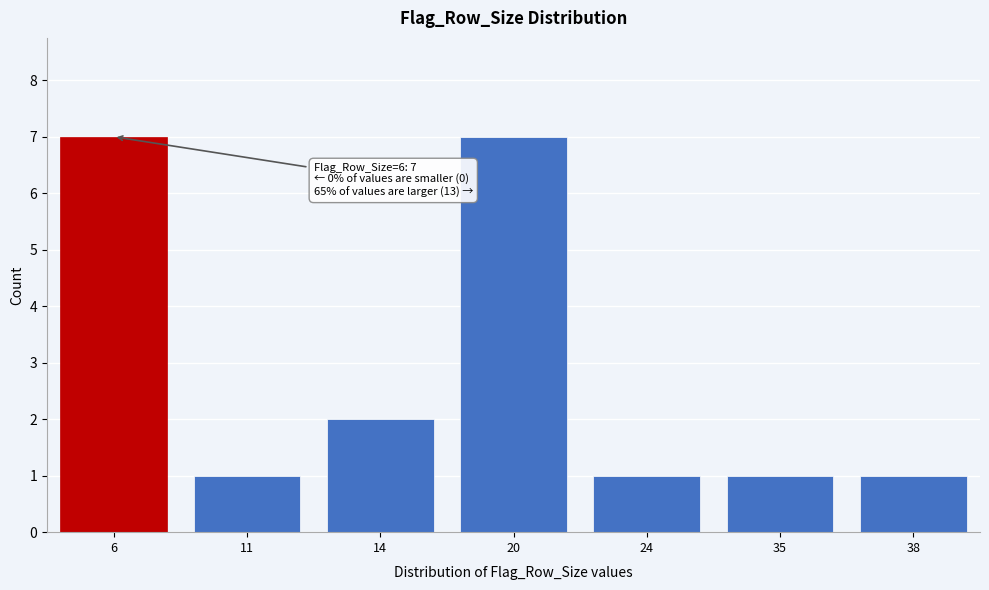

Reading left to right, what are all the values shown in this chart?

6=7	11=1	14=2	20=7	24=1	35=1	38=1